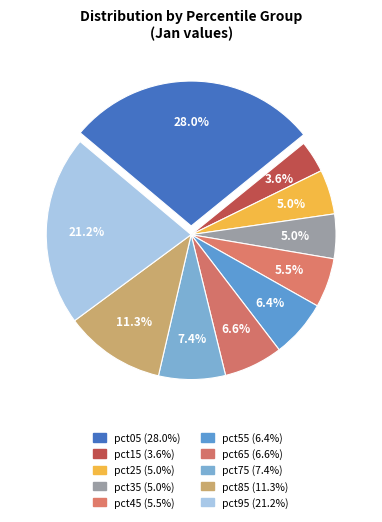

What portion of the pie excludes pct65?

93.4%